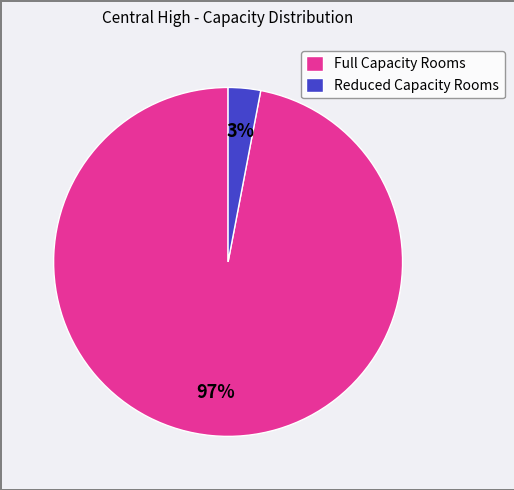

Which category has the biggest portion of the pie?

Full Capacity Rooms